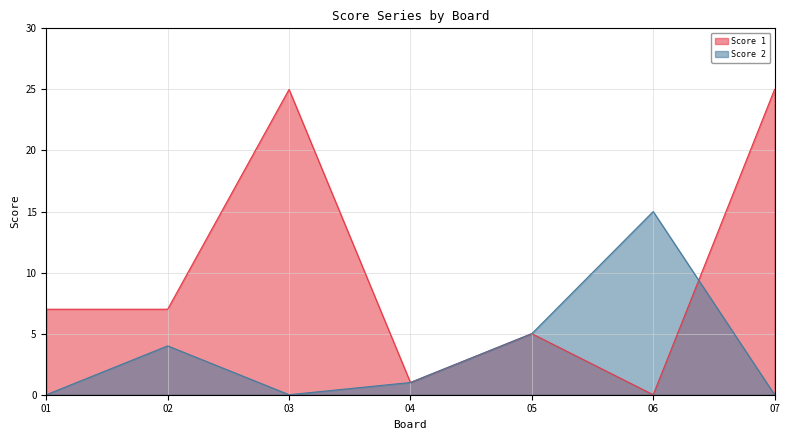

Reading left to right, list all the values displayed in this chart.

Score 1: 7	7	25	1	5	0	25
Score 2: 0	4	0	1	5	15	0